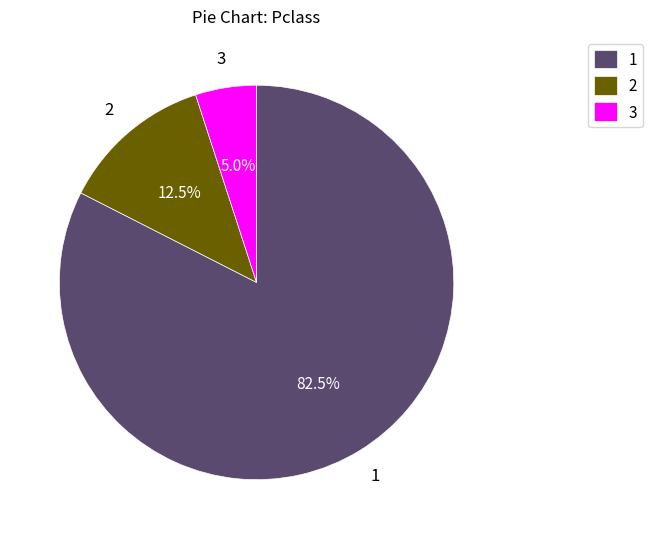

Combined, do 3 and 2 account for over 50%?

No